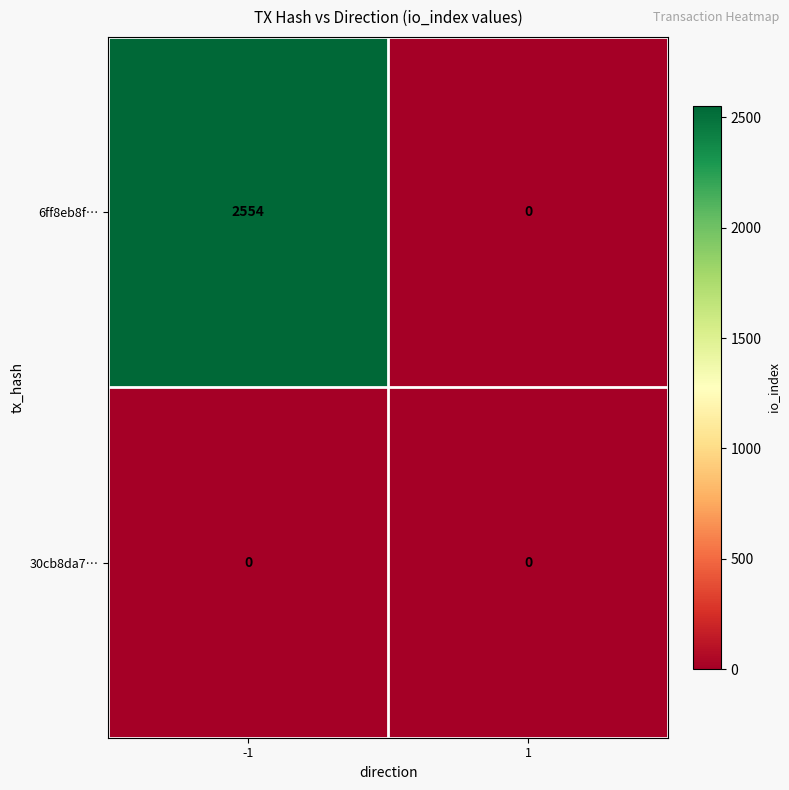

What is the total value across all series at -1?

2554